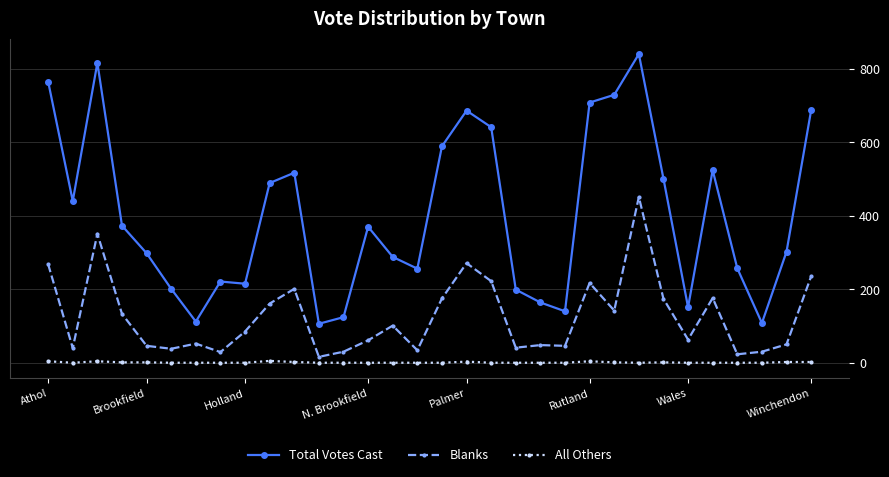

Which series has the largest range (max minus min)?

Total Votes Cast